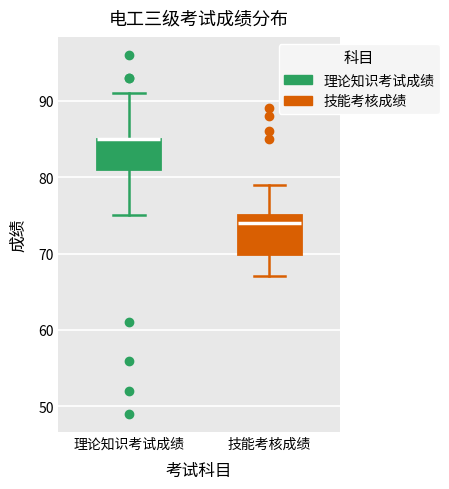

Reading left to right, transcribe this box plot: for each box, give where its median line is, the range the box spans, and where its two whiskers end, as read against the y-axis. The values are not printed on the chart, so give them approximately, as read against the axis.

理论知识考试成绩: median 85 (drawn on the box's upper edge), box 81 to 85, whiskers 75 to 91
技能考核成绩: median 74, box 70 to 75, whiskers 67 to 79